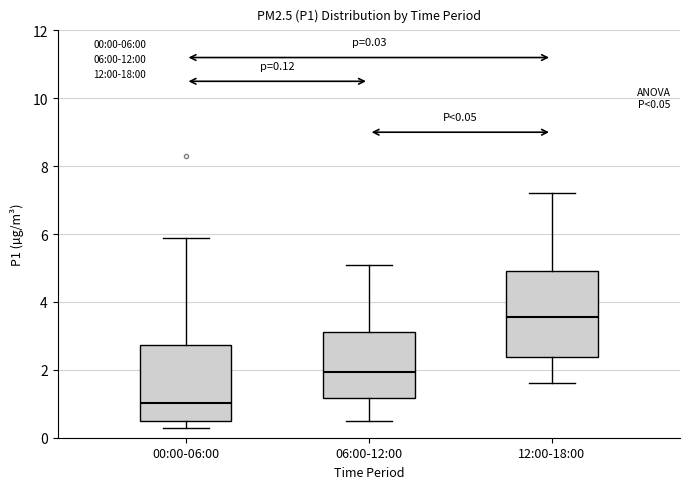

Which box has the lowest median line?

00:00-06:00